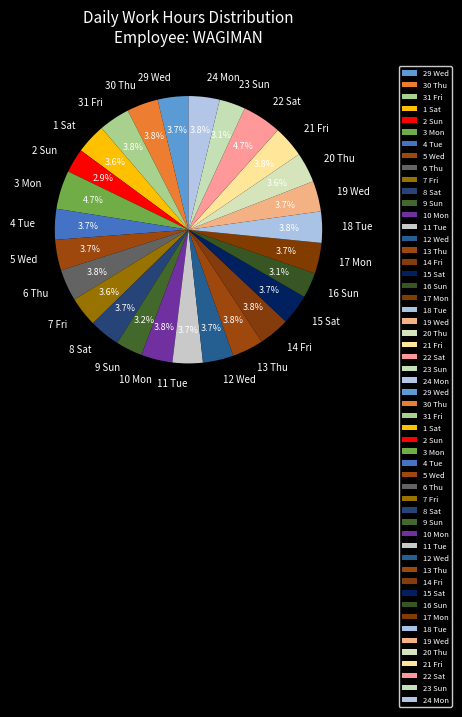

How many slices are in this pie chart?

27